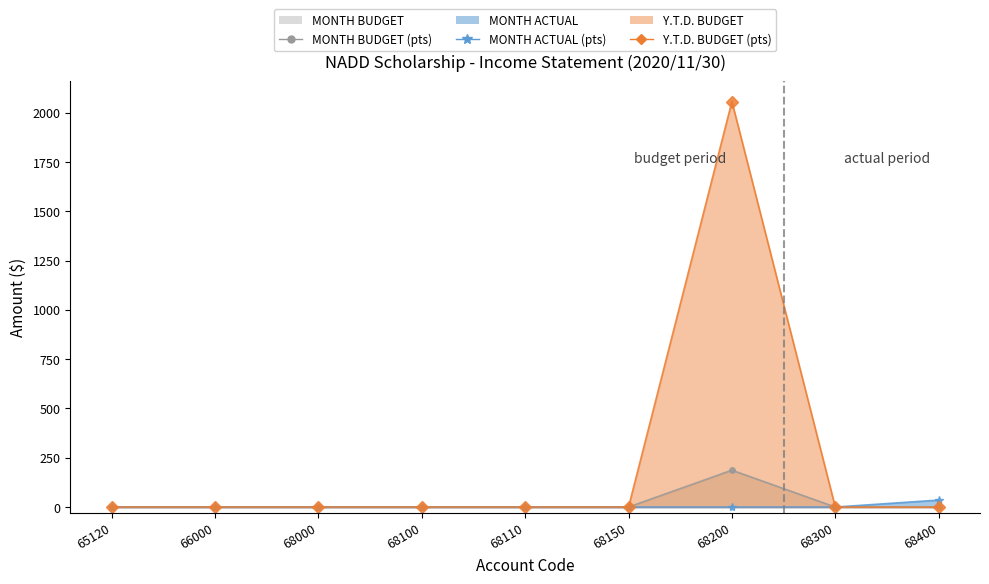

At which category is the sum across all series the highest?

68200